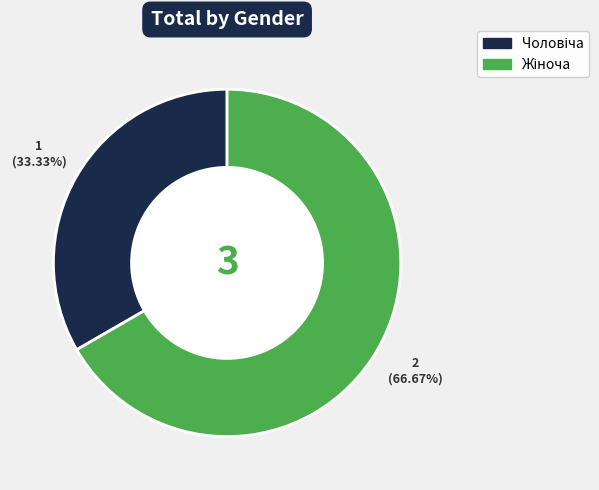

Does any single category account for the majority?

Yes